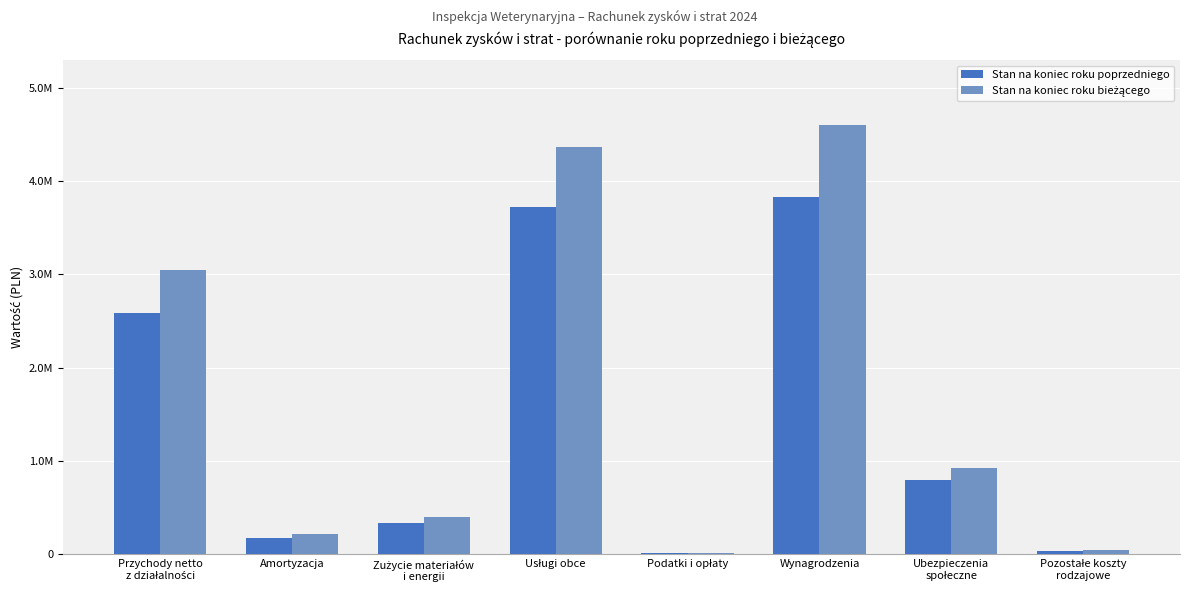

What is the minimum value for Stan na koniec roku poprzedniego?

9132.2